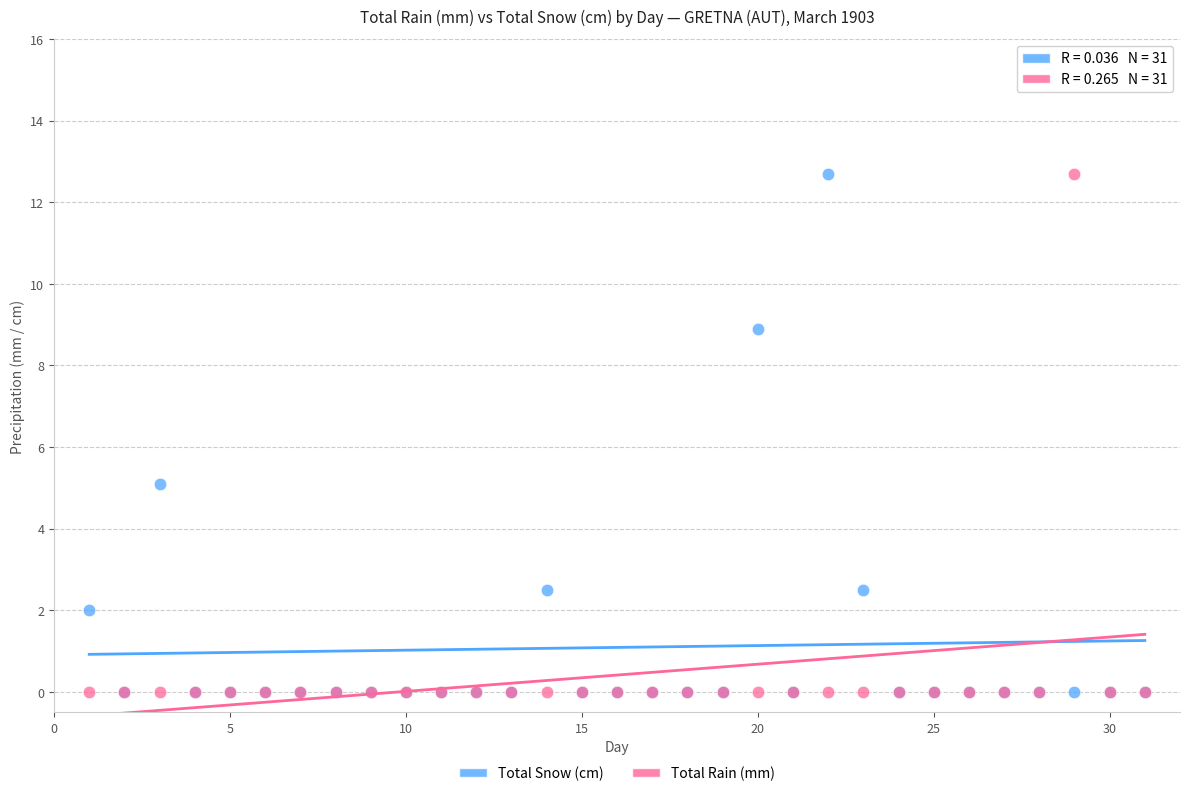

Across all series, what Y value is closest to 6?

5.1